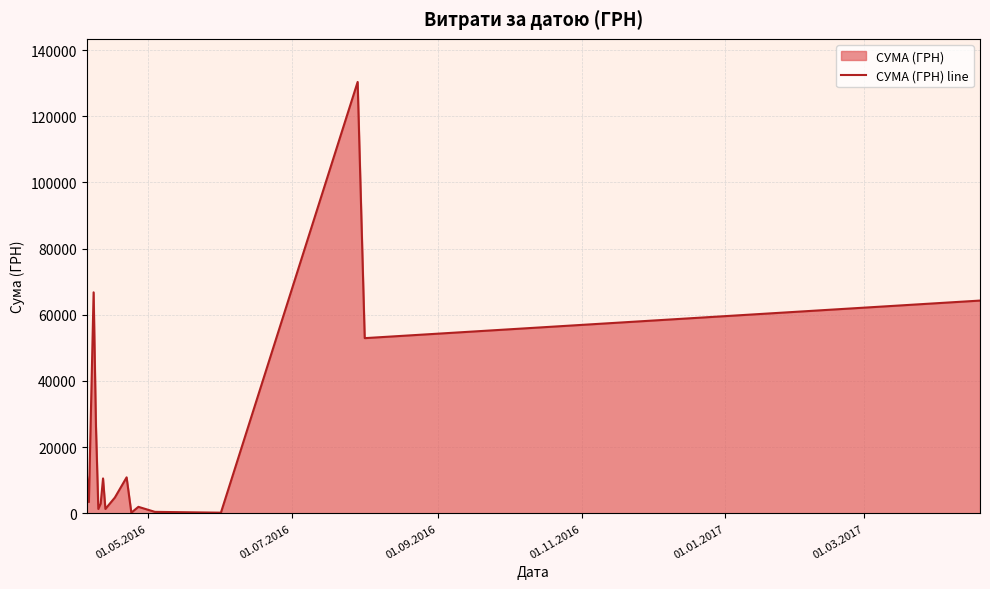

Is it true that the value at 13 is 55.4?

False